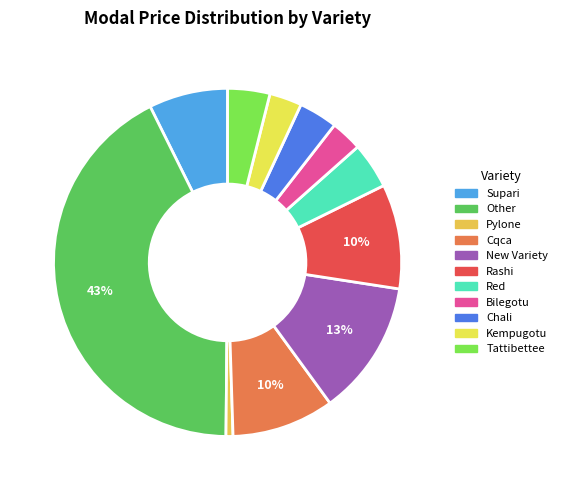

How many segments does this pie chart have?

11